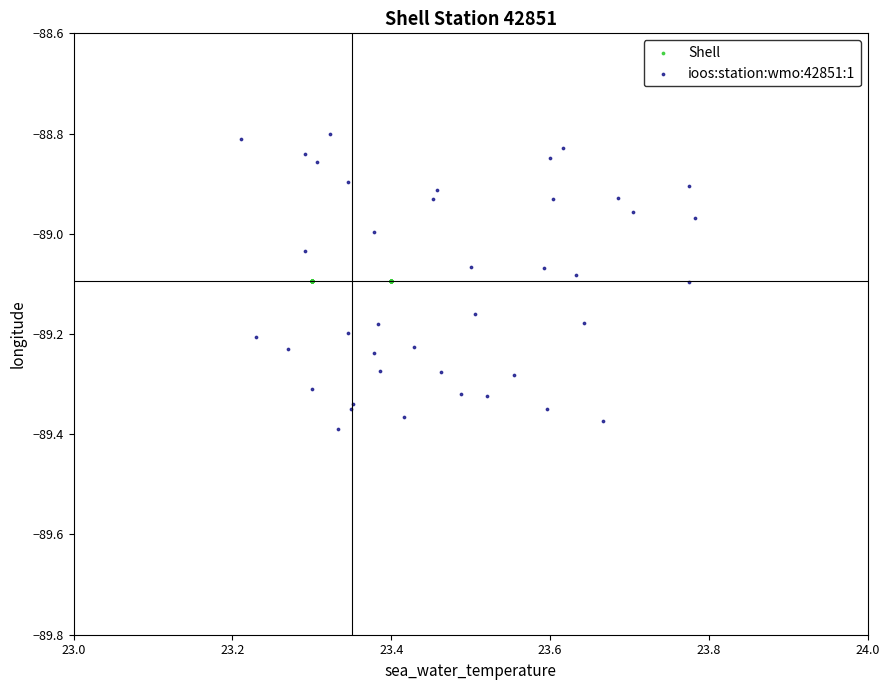

What are all the series names shown in the legend?

Shell, ioos:station:wmo:42851:1